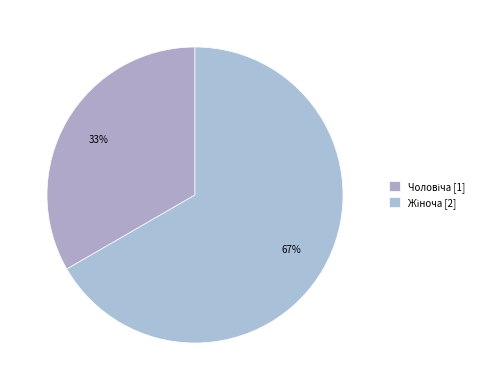

Which category has the biggest portion of the pie?

Жіноча